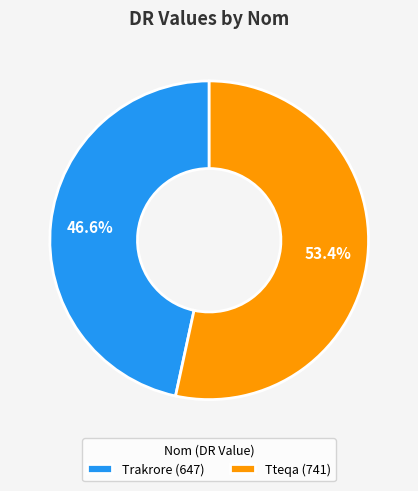

Which has a higher value, Trakrore or Tteqa?

Tteqa